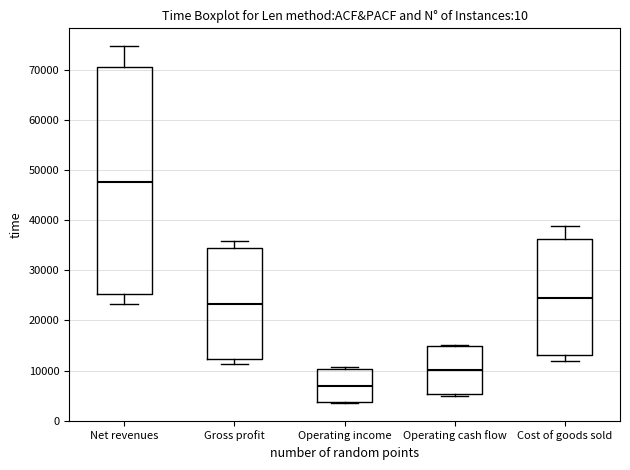

Where does the median line of the box for Operating cash flow sit on the y-axis? The values are not printed on the chart, so give them approximately, as read against the axis.

10000